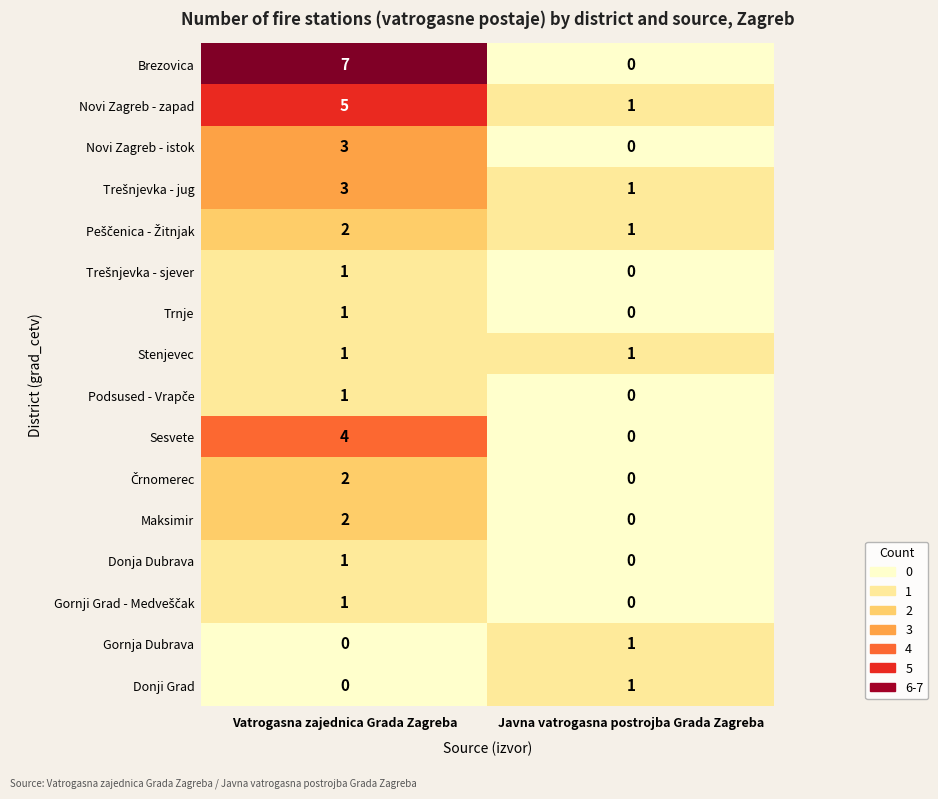

The value of Stenjevec at Javna vatrogasna postrojba Grada Zagreba is 1. True or false?

True